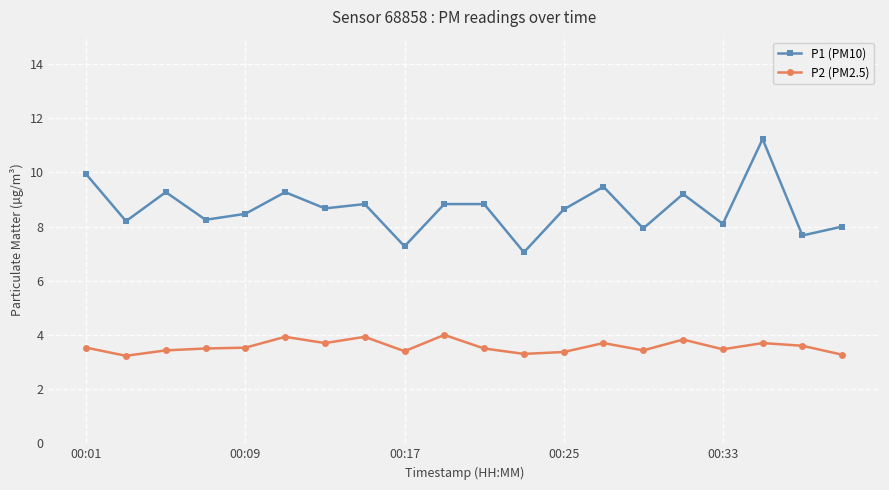

What is the value of the P2 (PM2.5) point at the 8th from the left?

3.9